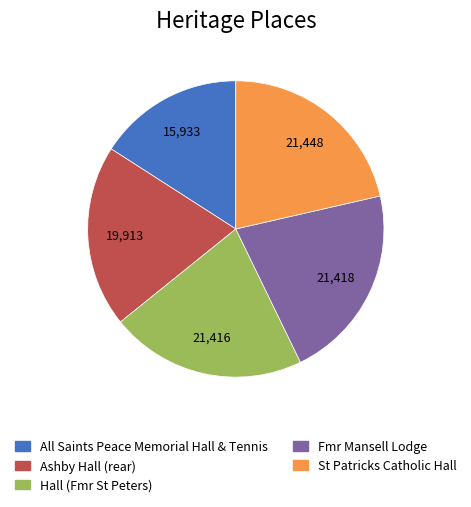

Which slice is the smallest?

All Saints Peace Memorial Hall & Tennis